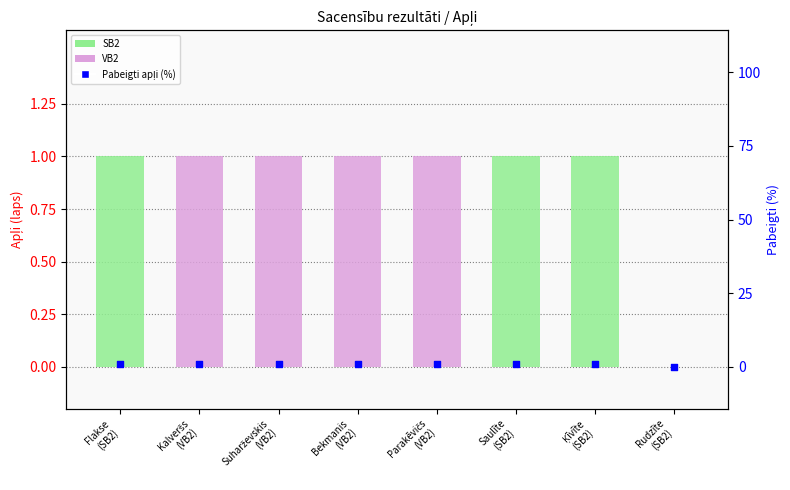

Is the value of Apļi (laps) at Ķīvīte
(SB2) greater than the value of Pabeigti apļi (%) at Bekmanis
(VB2)?

No